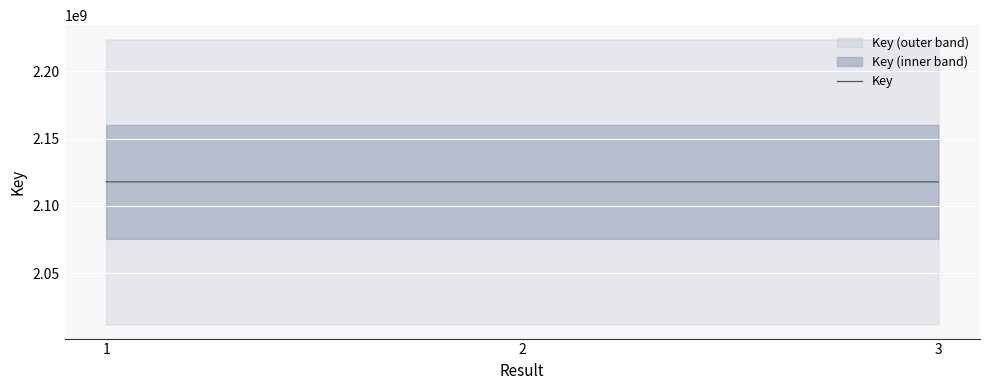

True or false: the data shows 2117893040 at 3.

True